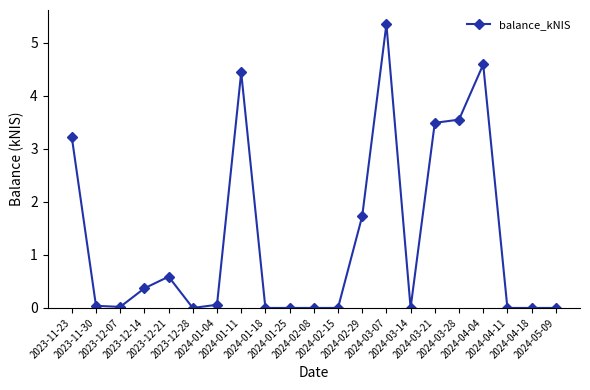

True or false: the data has more than 2 interior local peaks.

True